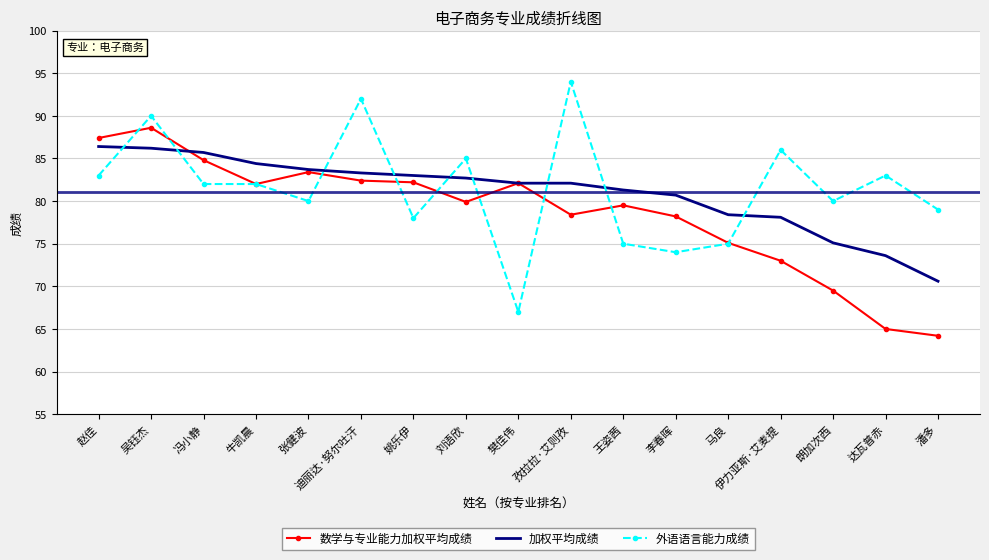

At which category is the sum across all series the highest?

吴钰杰